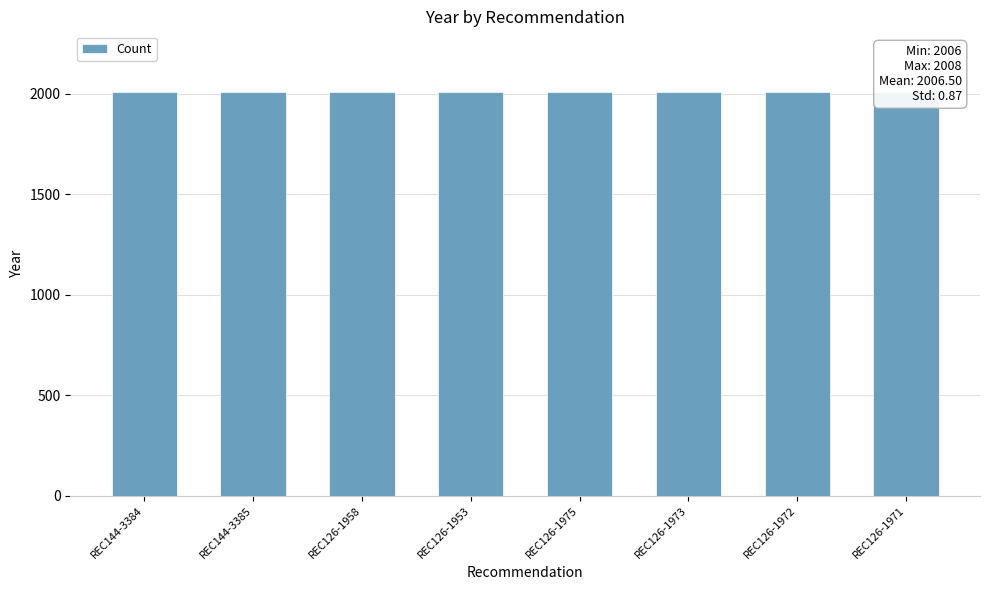

Which label corresponds to the largest value in the chart?

REC144-3384